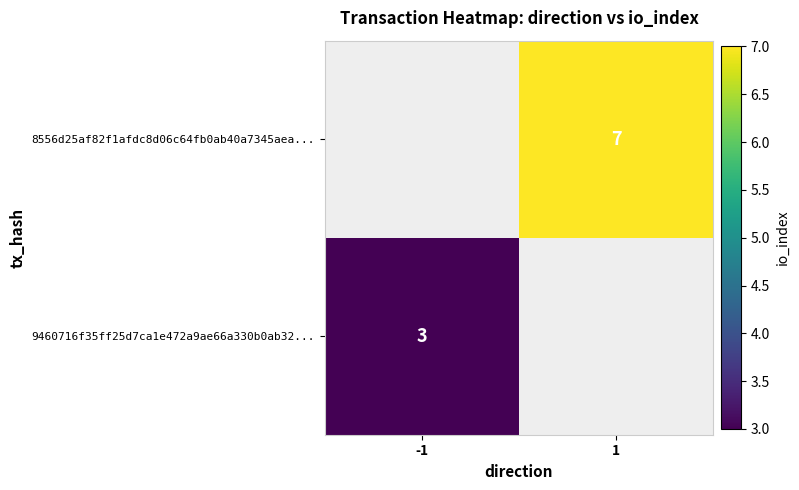

The 8556d25af82f1afdc8d06c64fb0ab40a7345aea... series shows 7 at 1. True or false?

True